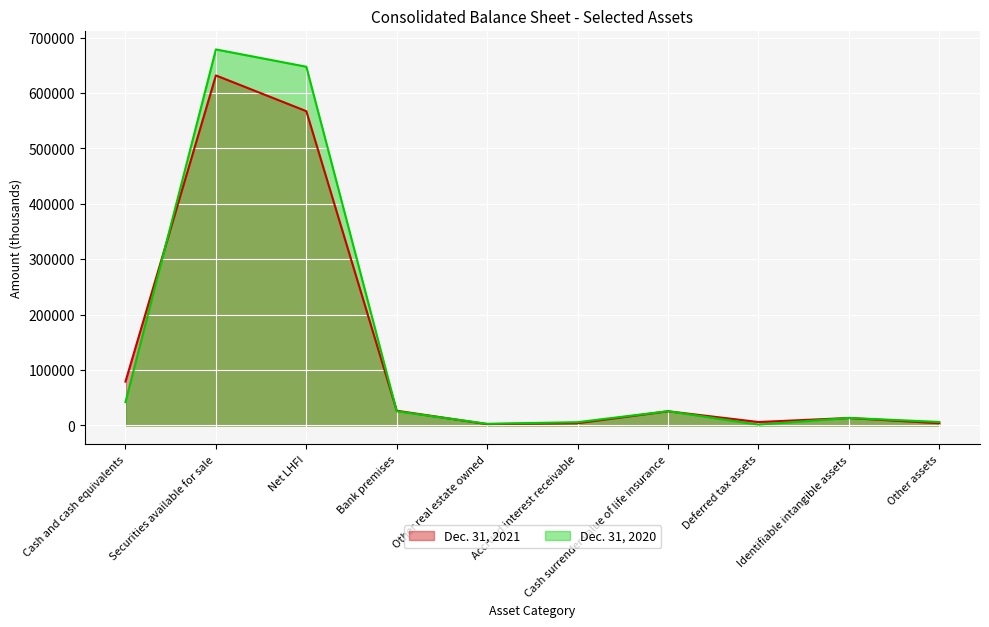

Reading right to left, what are all the values shown in this chart?

Dec. 31, 2021: Other assets=4088	Identifiable intangible assets=13551	Deferred tax assets=6279	Cash surrender value of life insurance=25679	Accrued interest receivable=4171	Other real estate owned=2475	Bank premises=26661	Net LHFI=567334	Securities available for sale=631835	Cash and cash equivalents=79236
Dec. 31, 2020: Other assets=6406	Identifiable intangible assets=13660	Deferred tax assets=1548	Cash surrender value of life insurance=25814	Accrued interest receivable=5983	Other real estate owned=3073	Bank premises=25630	Net LHFI=647521	Securities available for sale=678749	Cash and cash equivalents=42308